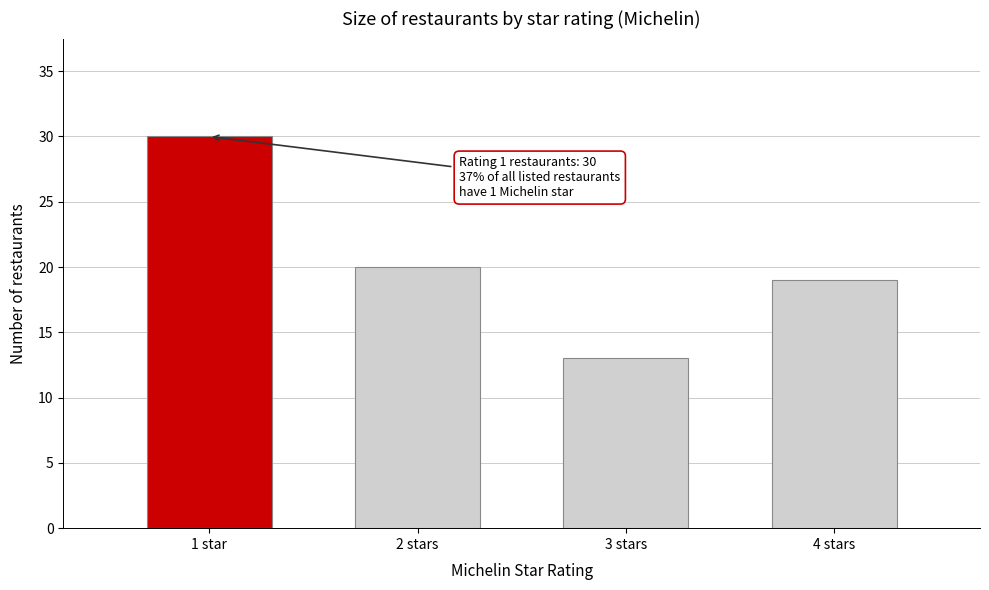

Reading right to left, list all the values displayed in this chart.

19	13	20	30